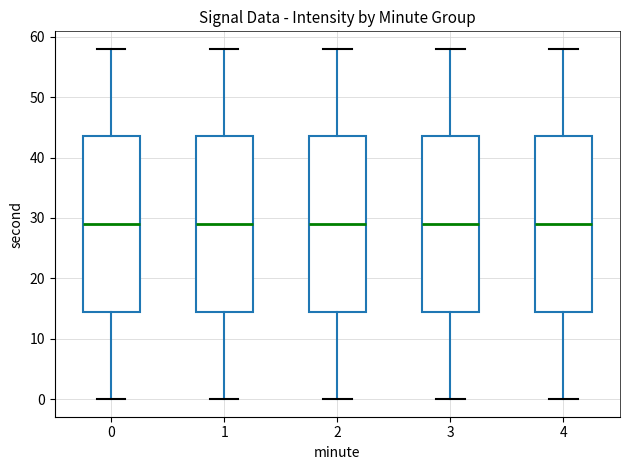

Reading left to right, read every box against the y-axis: the position of its median line, the range the box covers, and the ends of its whiskers. The values are not printed on the chart, so give them approximately, as read against the axis.

0: median 29, box 15 to 44, whiskers 0 to 58
1: median 29, box 15 to 44, whiskers 0 to 58
2: median 29, box 15 to 44, whiskers 0 to 58
3: median 29, box 15 to 44, whiskers 0 to 58
4: median 29, box 15 to 44, whiskers 0 to 58